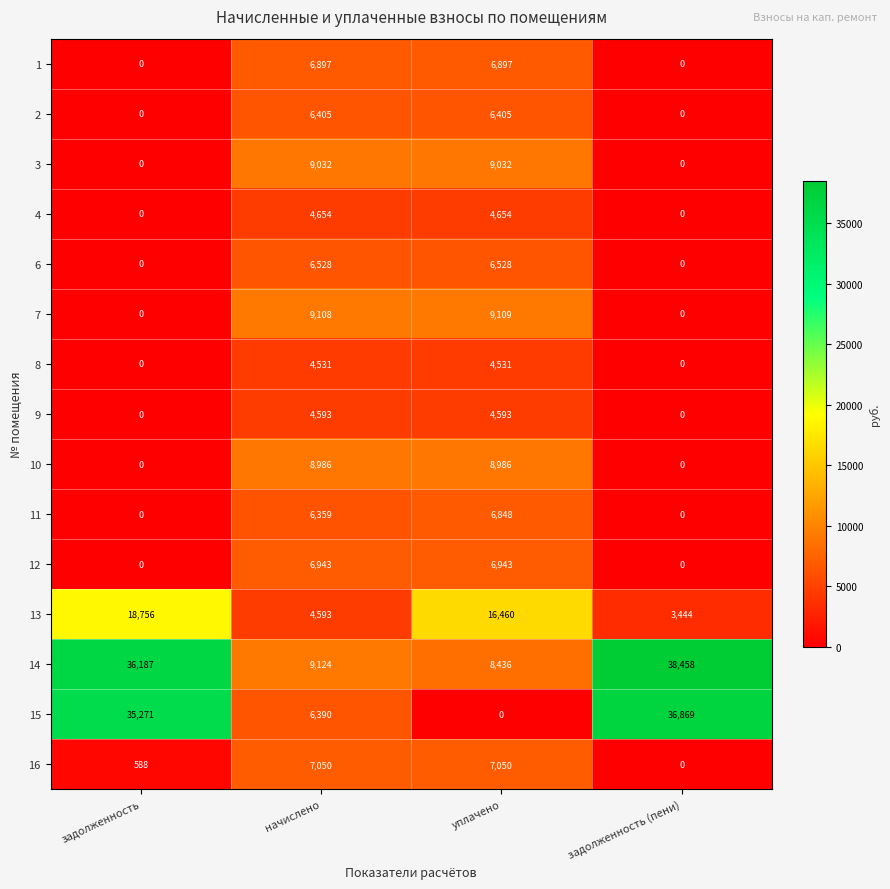

List the series in order of their peak value, lowest first.

8, 9, 4, 2, 6, 11, 1, 12, 16, 10, 3, 7, 13, 15, 14